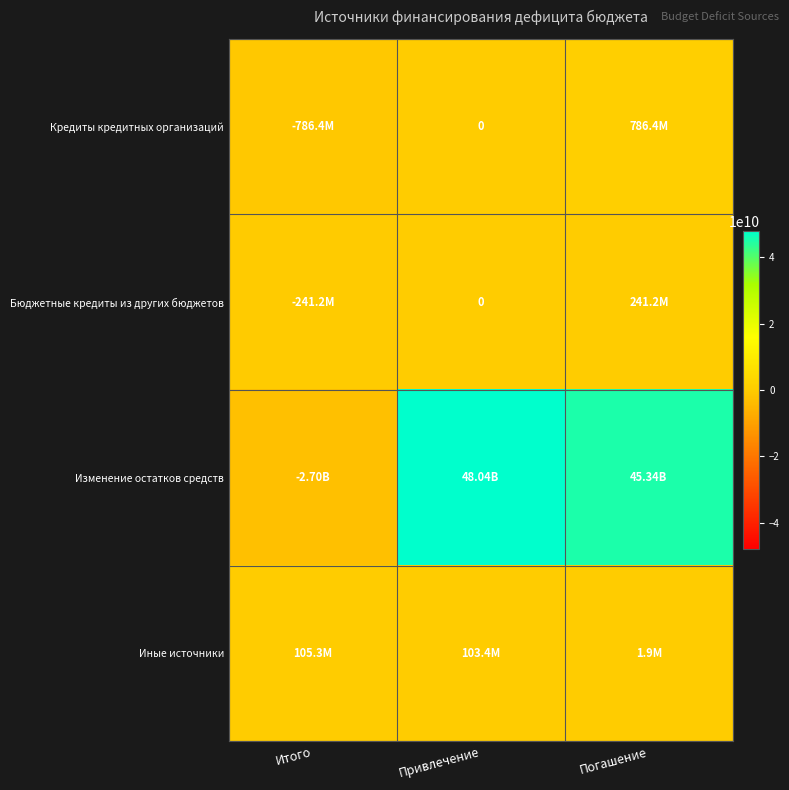

At which label does Кредиты кредитных организаций first exceed 0?

Погашение